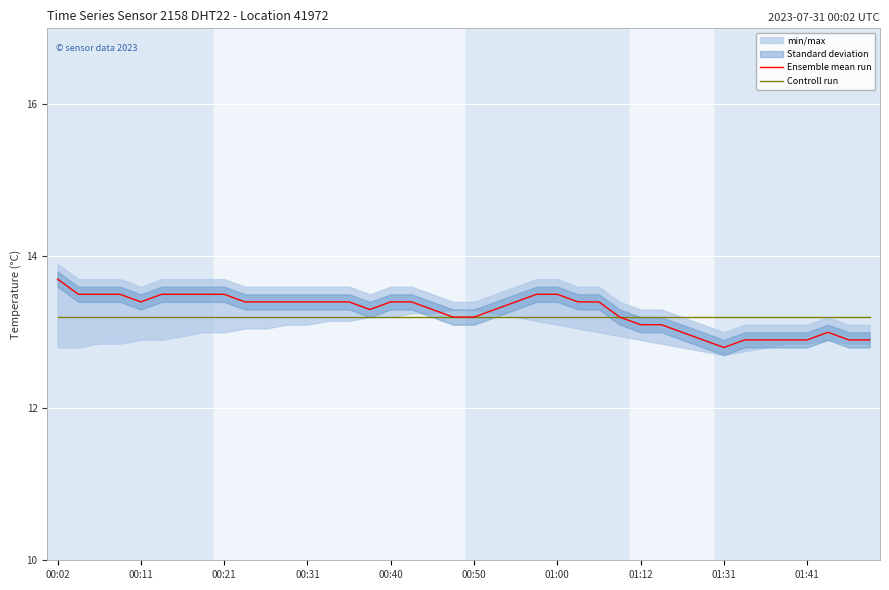

Reading right to left, what are all the values shown in this chart?

Ensemble mean run: 12.9	12.9	13.0	12.9	12.9	12.9	12.9	12.8	12.9	13.0	13.1	13.1	13.2	13.4	13.4	13.5	13.5	13.4	13.3	13.2	13.2	13.3	13.4	13.4	13.3	13.4	13.4	13.4	13.4	13.4	13.4	13.5	13.5	13.5	13.5	13.4	13.5	13.5	13.5	13.7
Controll run: 13.2	13.2	13.2	13.2	13.2	13.2	13.2	13.2	13.2	13.2	13.2	13.2	13.2	13.2	13.2	13.2	13.2	13.2	13.2	13.2	13.2	13.2	13.2	13.2	13.2	13.2	13.2	13.2	13.2	13.2	13.2	13.2	13.2	13.2	13.2	13.2	13.2	13.2	13.2	13.2